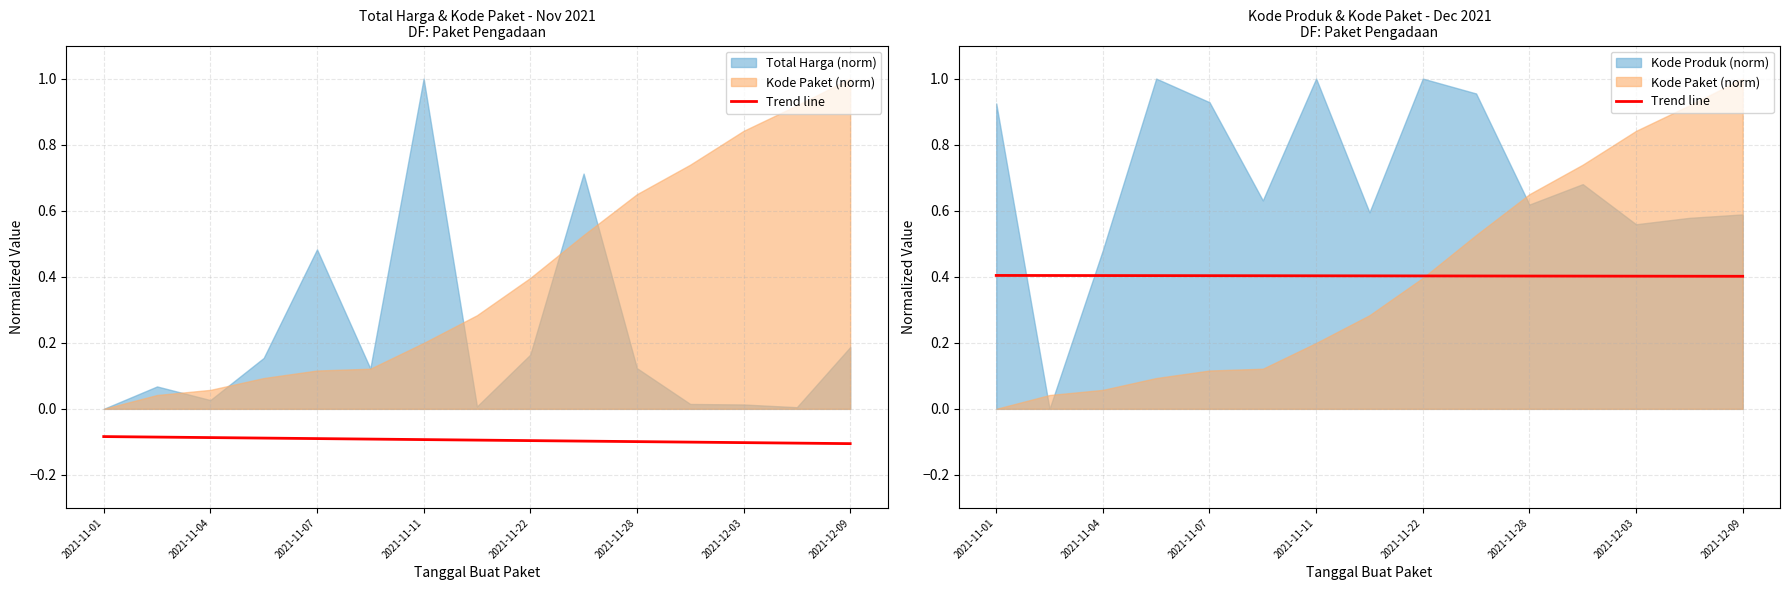

Is it true that the value at 2021-11-22 is 0.4?

True